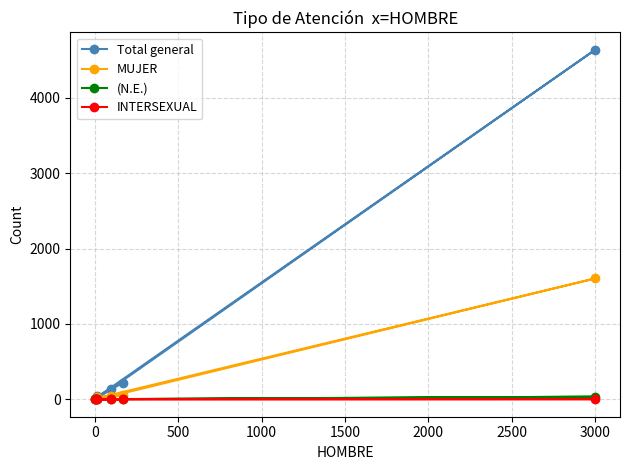

What is the greatest value displayed?

4637